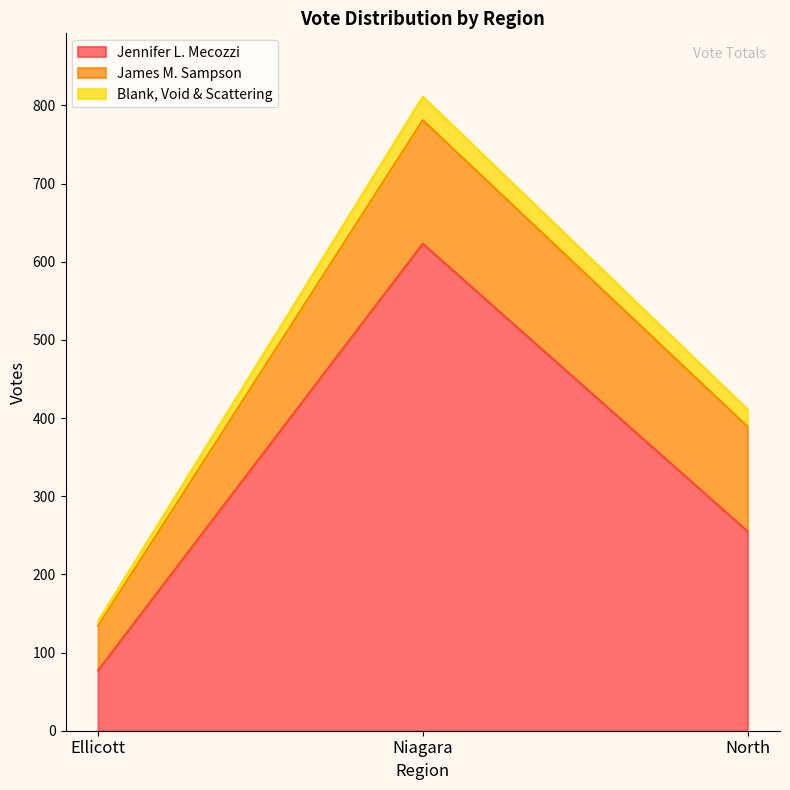

True or false: James M. Sampson has a value of 134 at North.

True